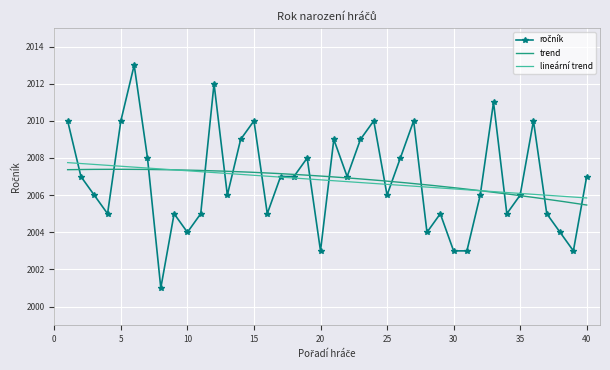

List the labels in order of value, largest first.

6, 12, 33, 1, 5, 15, 24, 27, 36, 14, 21, 23, 7, 19, 26, 2, 17, 18, 22, 40, 3, 13, 25, 32, 35, 4, 9, 11, 16, 29, 34, 37, 10, 28, 38, 20, 30, 31, 39, 8